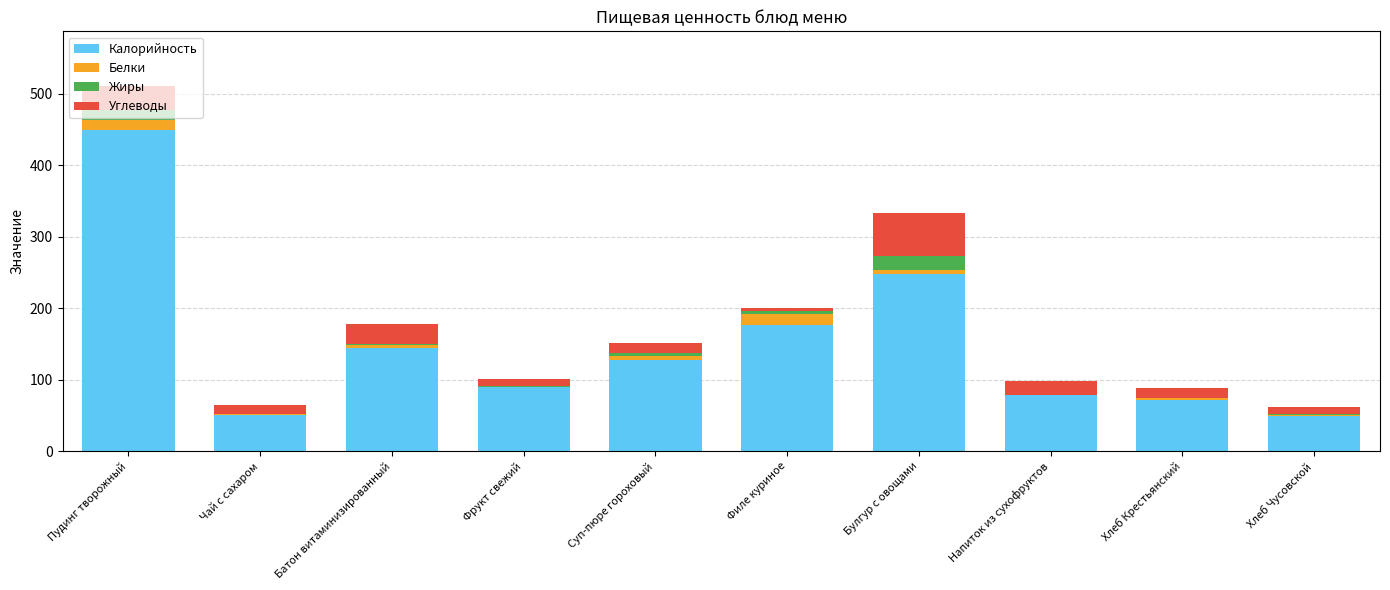

The Калорийность series shows 90.0 at Фрукт свежий. True or false?

True